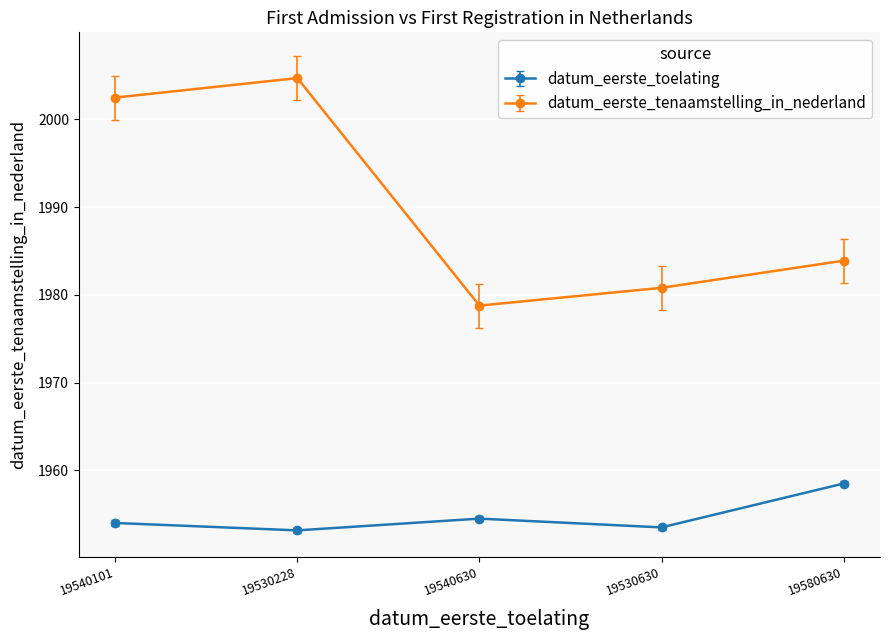

Is it true that datum_eerste_toelating equals 1954.0 at 19540101?

True